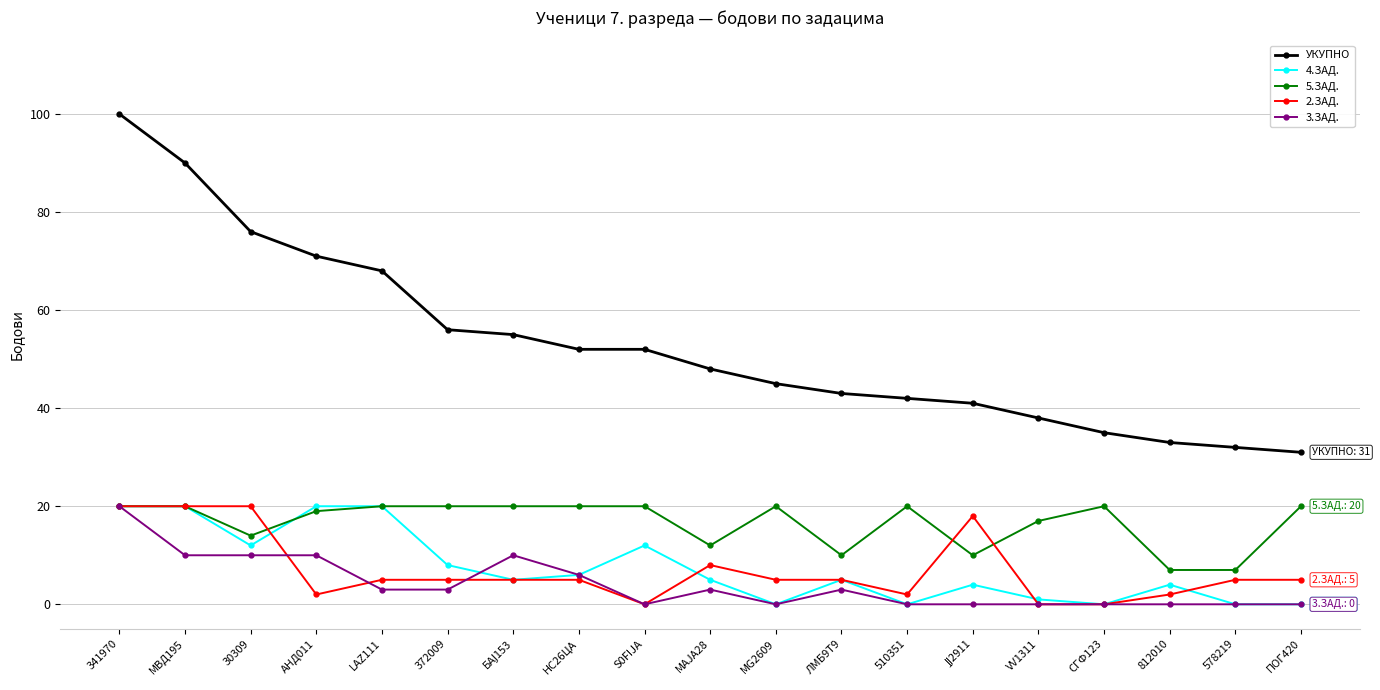

True or false: 5.ЗАД. has more than 2 points higher than both neighbors.

True